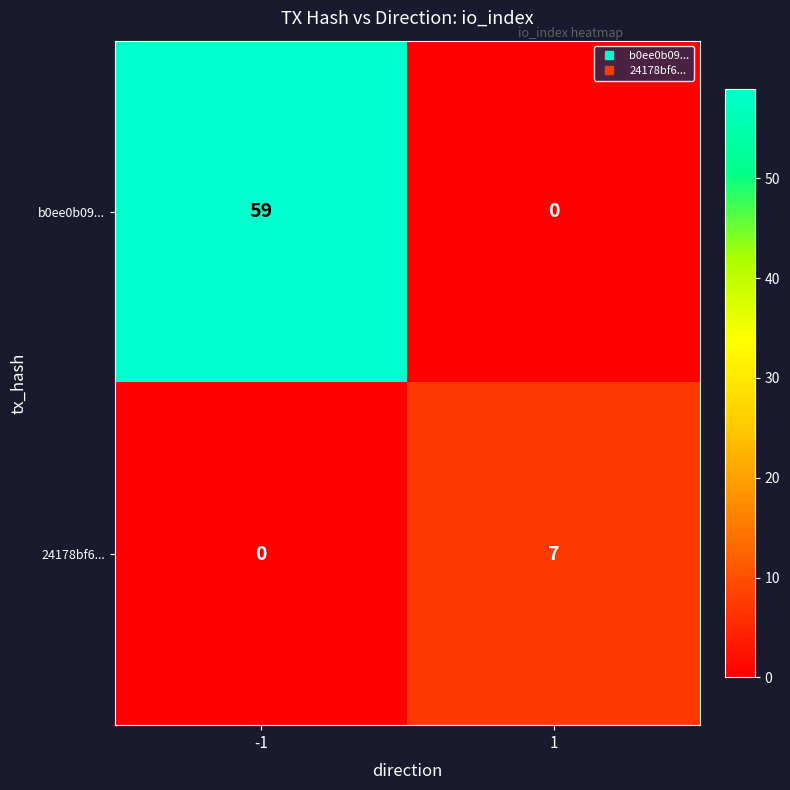

Between -1 and 1, which series saw the biggest shift?

b0ee0b09...